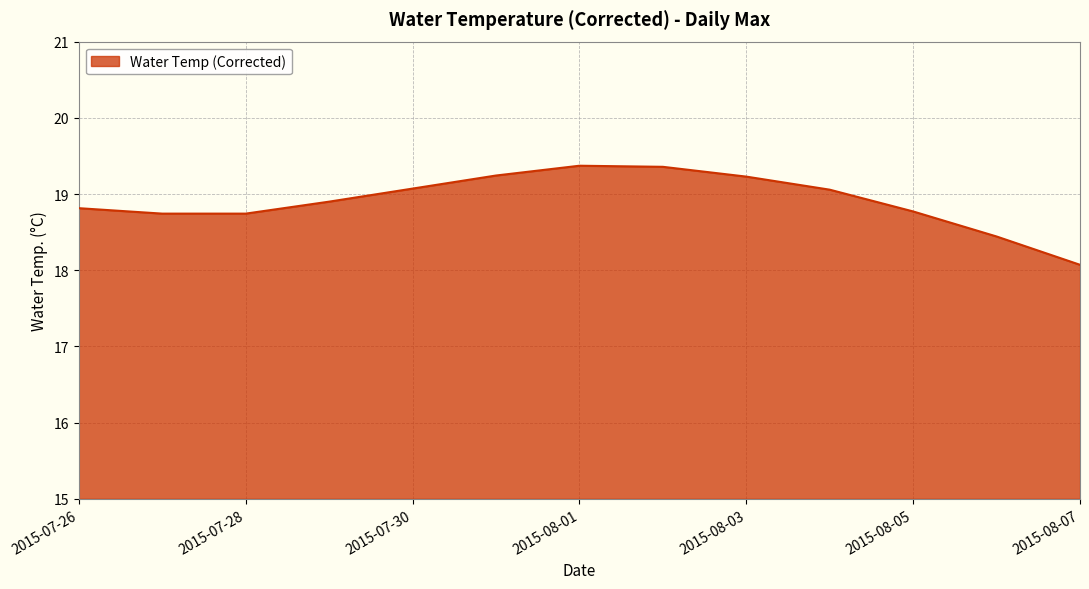

What is the difference between the maximum and minimum values?

1.3